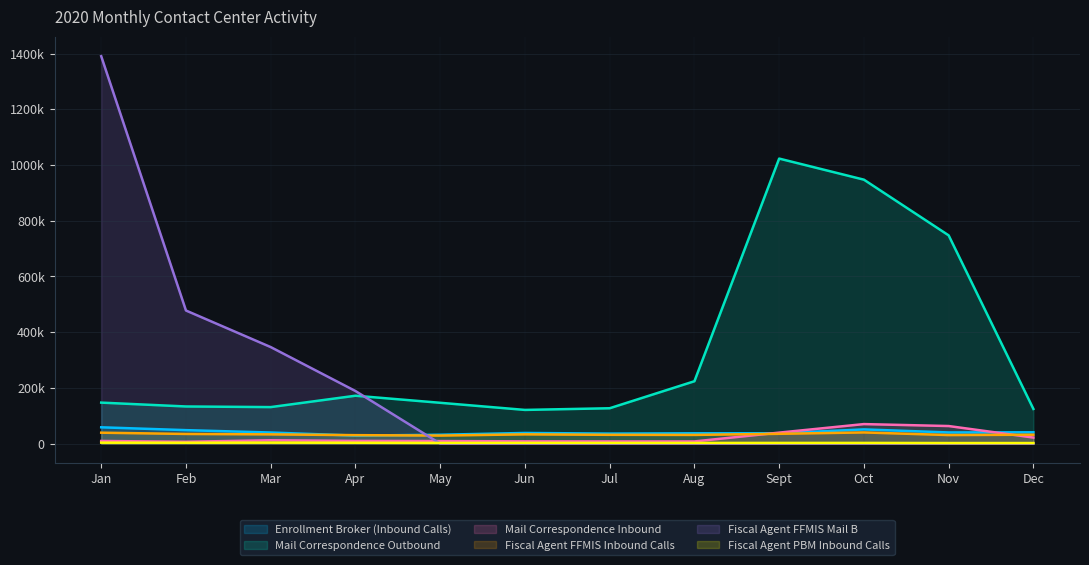

How many data points in Enrollment Broker (Inbound Calls) are less than 39723?

6